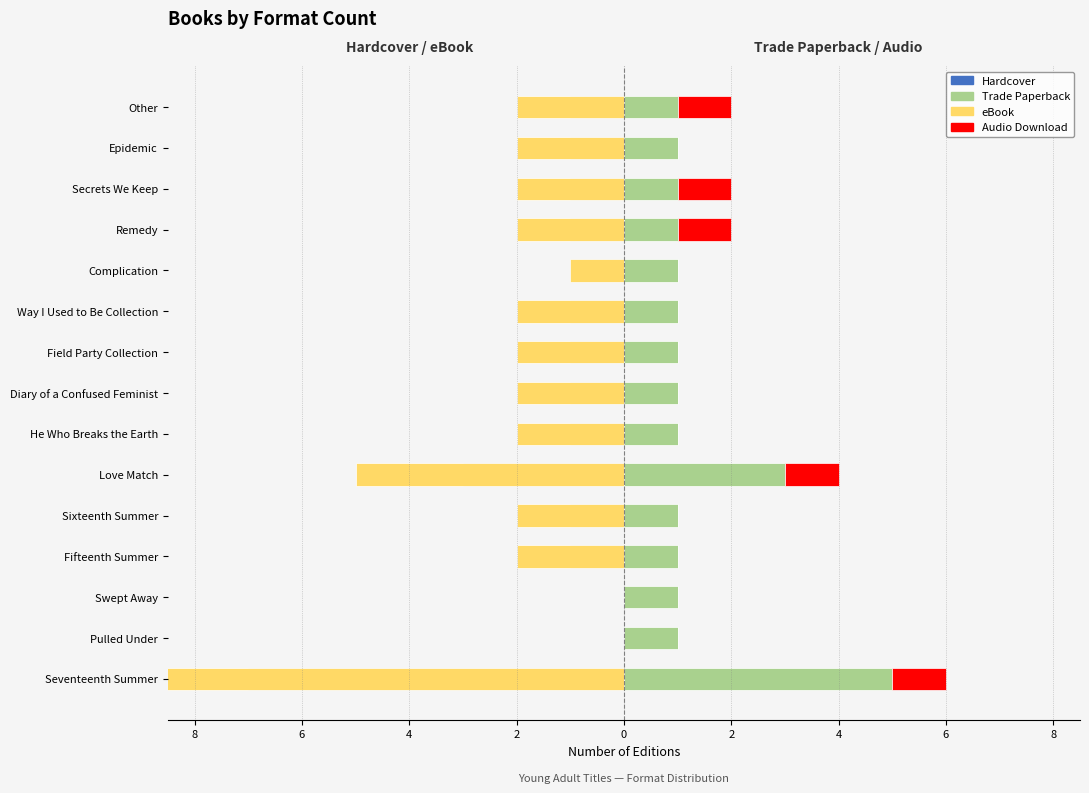

The value of Hardcover at Complication is 0. True or false?

False